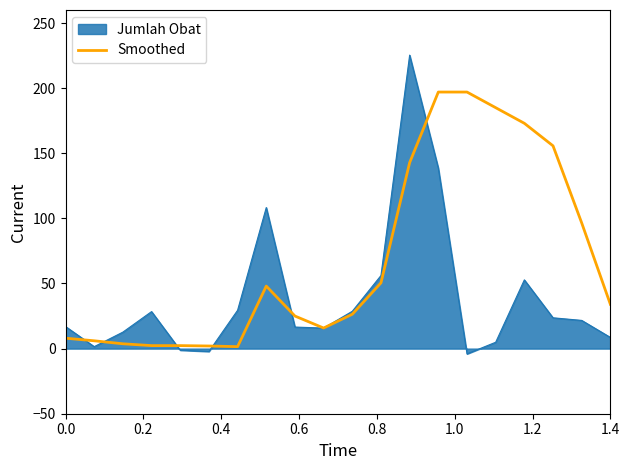

Which series has the widest spread of values?

Jumlah Obat